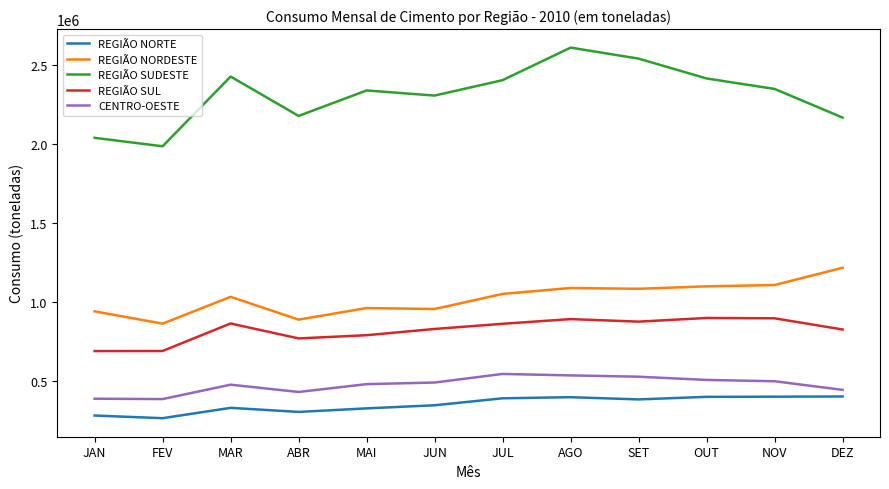

How many lines are shown in the chart?

5